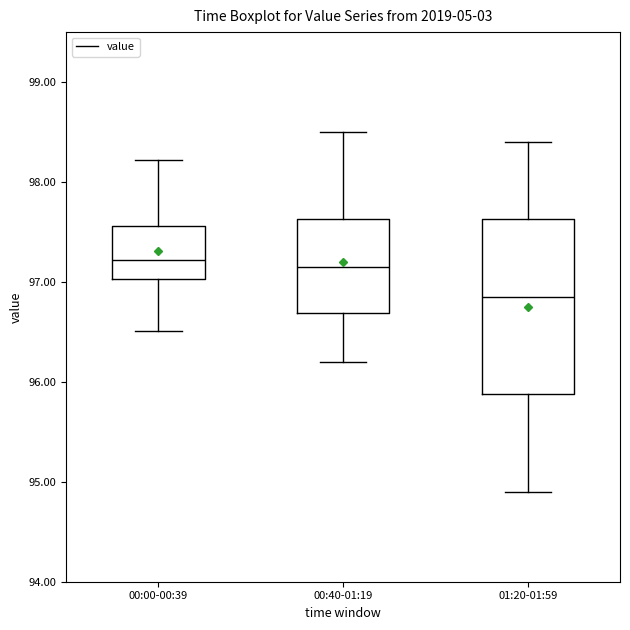

Where does the upper whisker of the box for 01:20-01:59 end on the y-axis? The values are not printed on the chart, so give them approximately, as read against the axis.

98.4